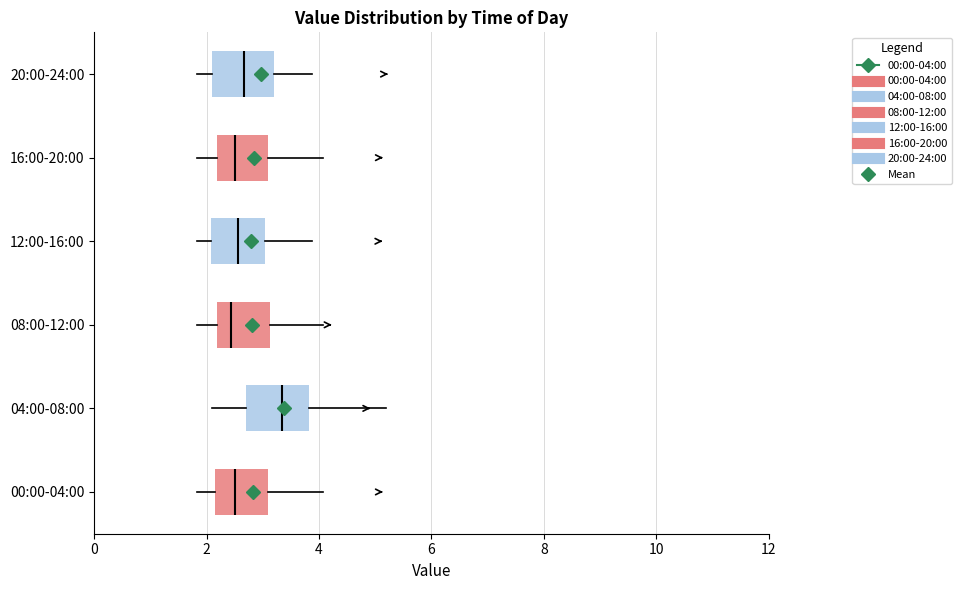

Where does the left whisker of the box for 16:00-20:00 end on the x-axis? The values are not printed on the chart, so give them approximately, as read against the axis.

1.8